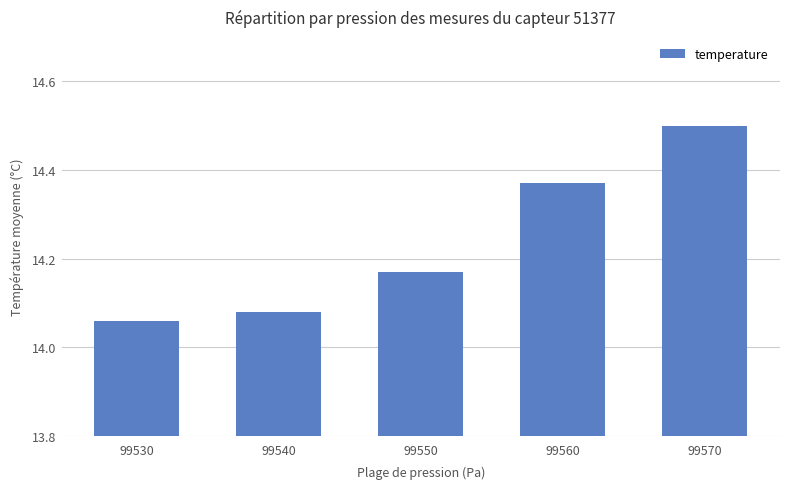

Rank the categories by value from lowest to highest.

99530, 99540, 99550, 99560, 99570